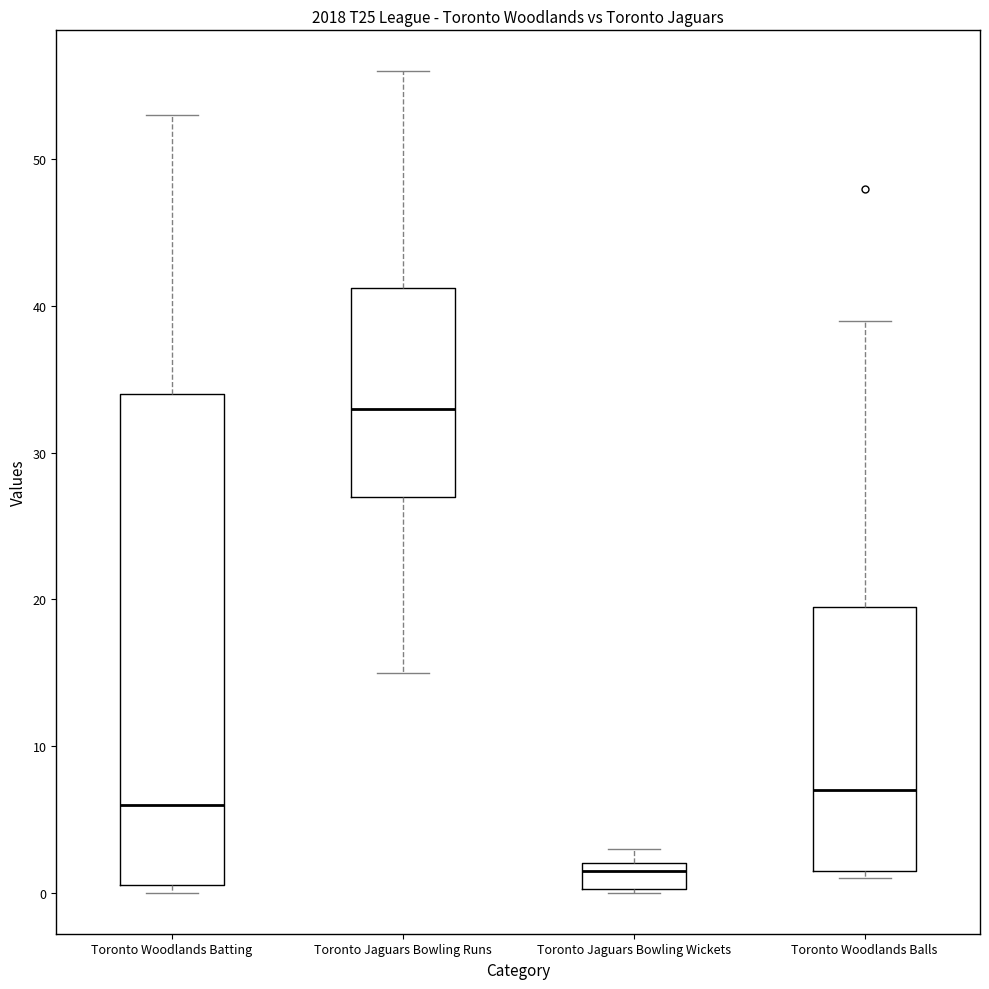

Reading left to right, read every box against the y-axis: the position of its median line, the range the box covers, and the ends of its whiskers. The values are not printed on the chart, so give them approximately, as read against the axis.

Toronto Woodlands Batting: median 6, box 1 to 34, whiskers 0 to 53
Toronto Jaguars Bowling Runs: median 33, box 27 to 41, whiskers 15 to 56
Toronto Jaguars Bowling Wickets: median 2 (just below the box's upper edge), box 0 to 2, whiskers 0 to 3
Toronto Woodlands Balls: median 7, box 2 to 20, whiskers 1 to 39